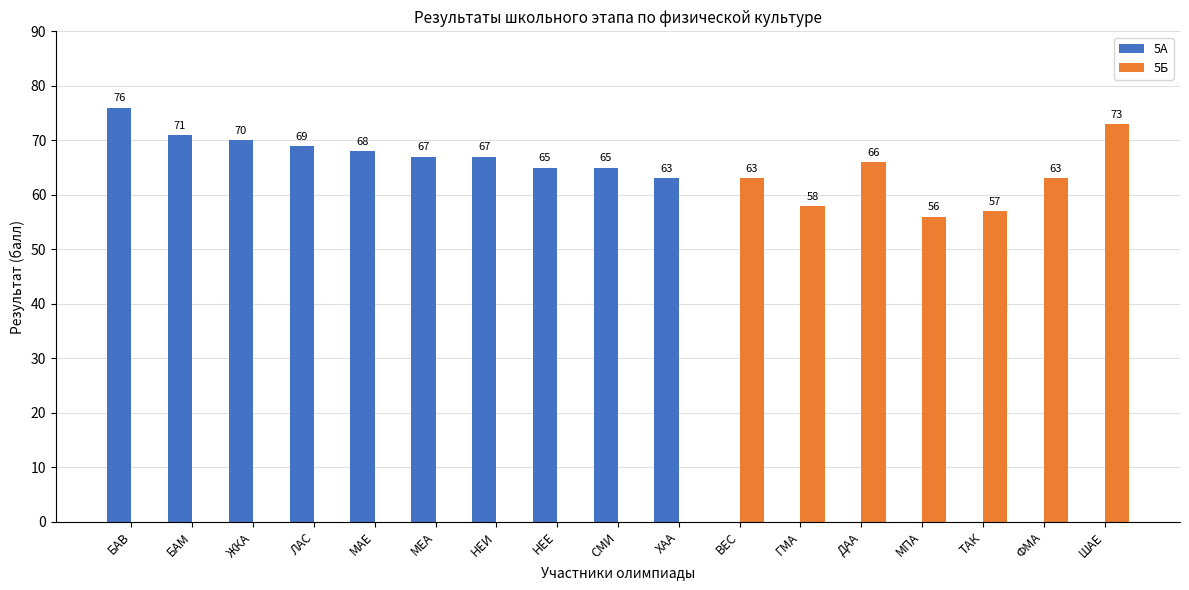

What is the smallest value displayed?

56.0